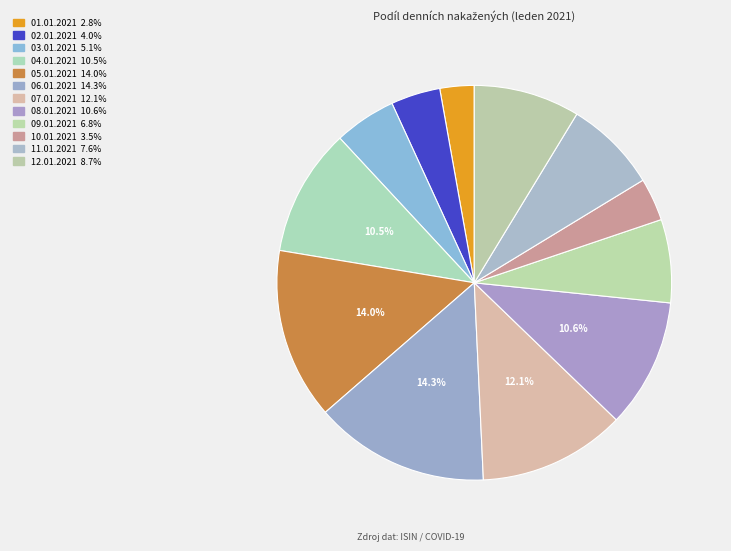

Count the number of slices in the pie.

12